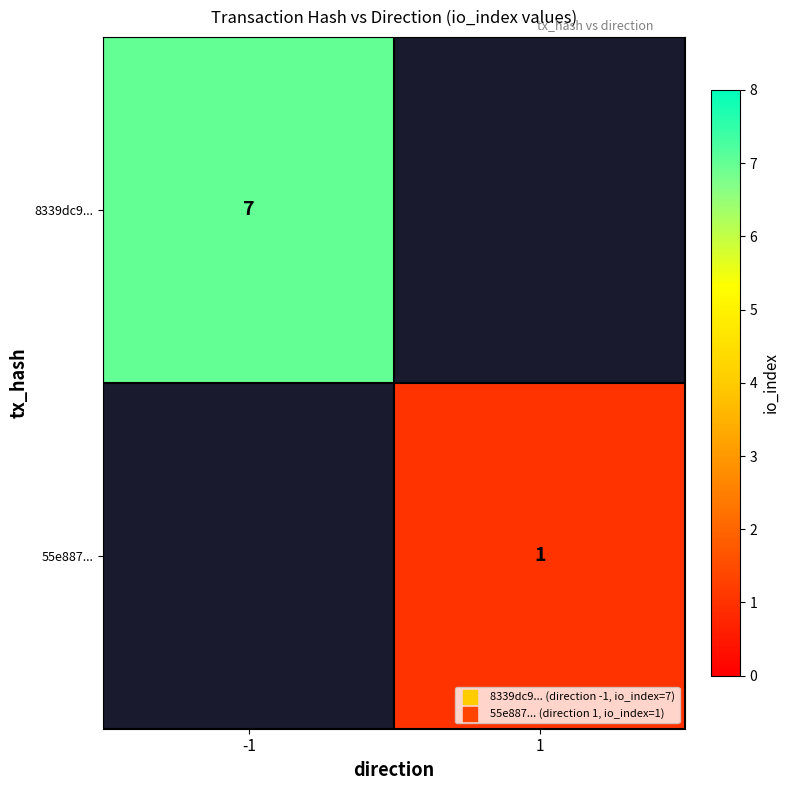

Is it true that 8339dc9... equals 13 at -1?

False